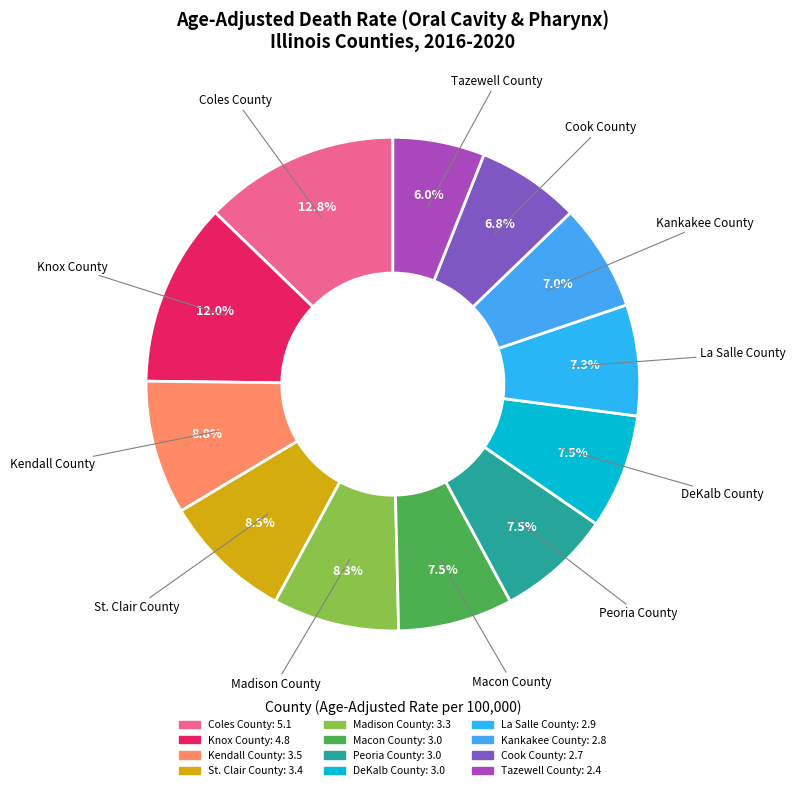

What percentage is the La Salle County slice, to the nearest percent?

7%